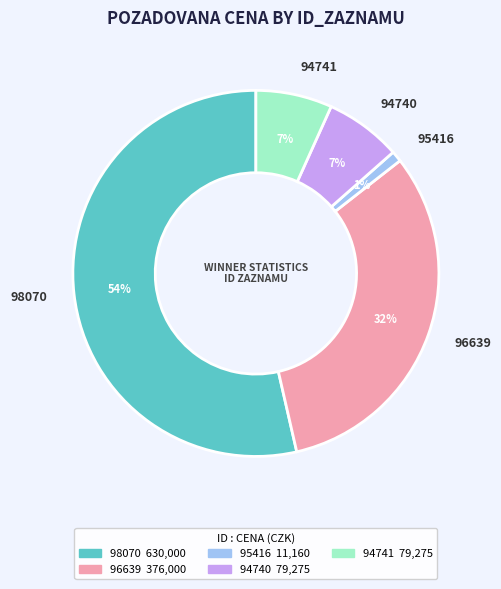

The 96639 slice represents 46% of the pie. True or false?

False